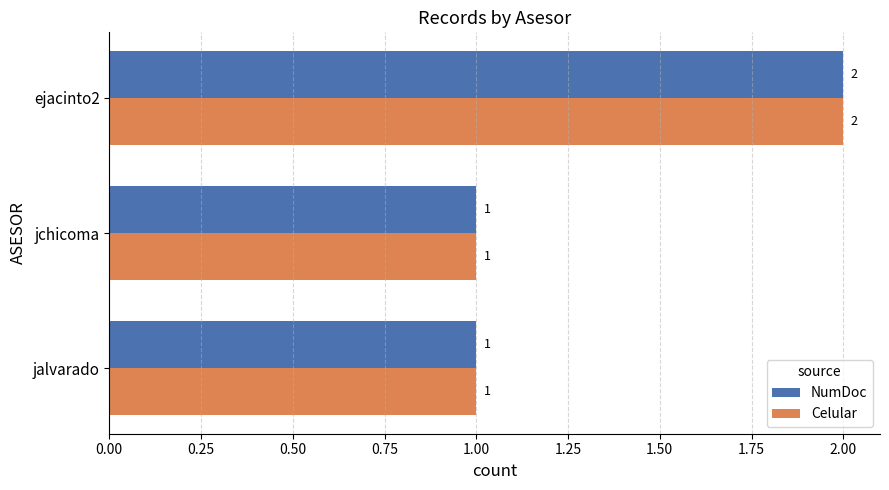

Count the Celular values in the range 1 to 2.

3